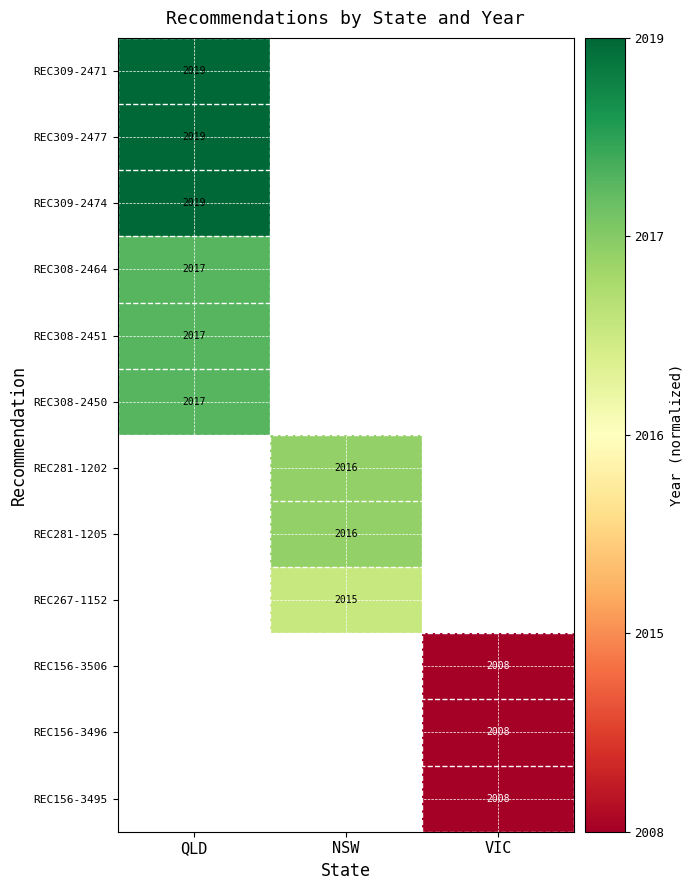

At which category does the chart reach its peak across all series?

QLD